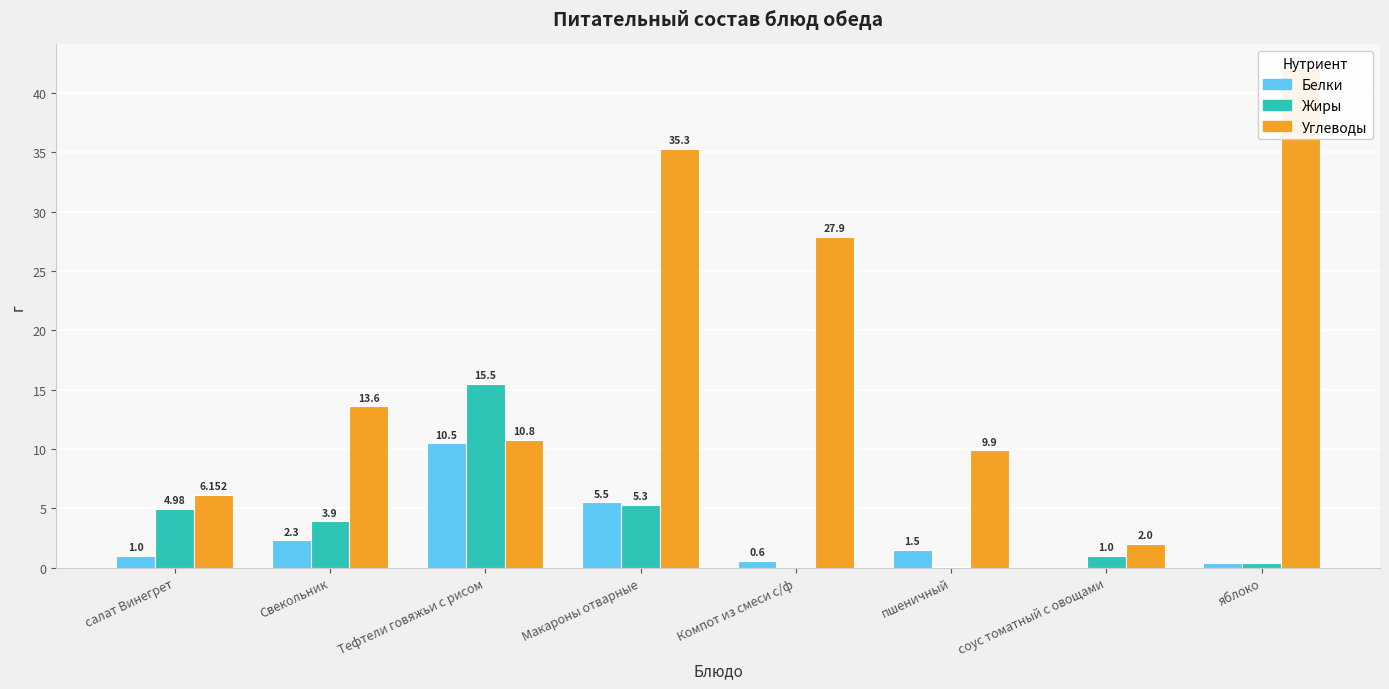

What is the value of the Жиры bar at the 4th from the left?

5.3